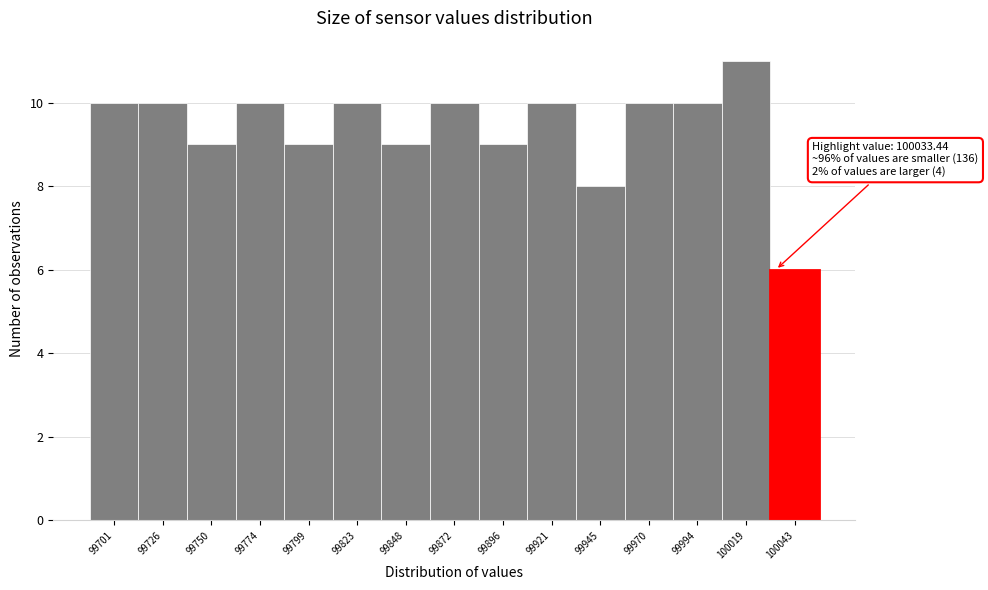

Which range on the x-axis has the tallest bar?

100005 to 100030